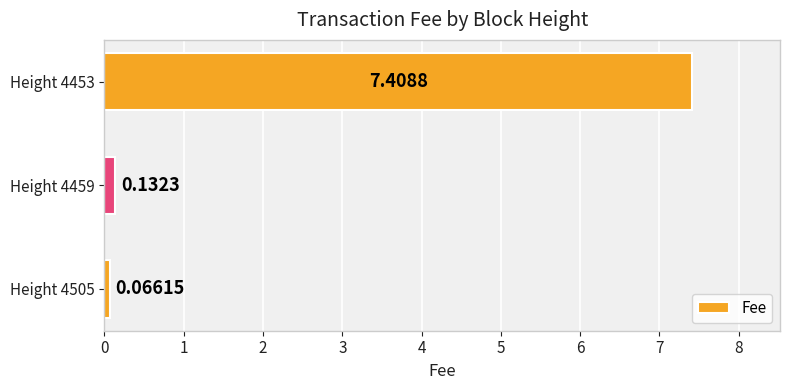

Which label corresponds to the largest value in the chart?

Height 4453